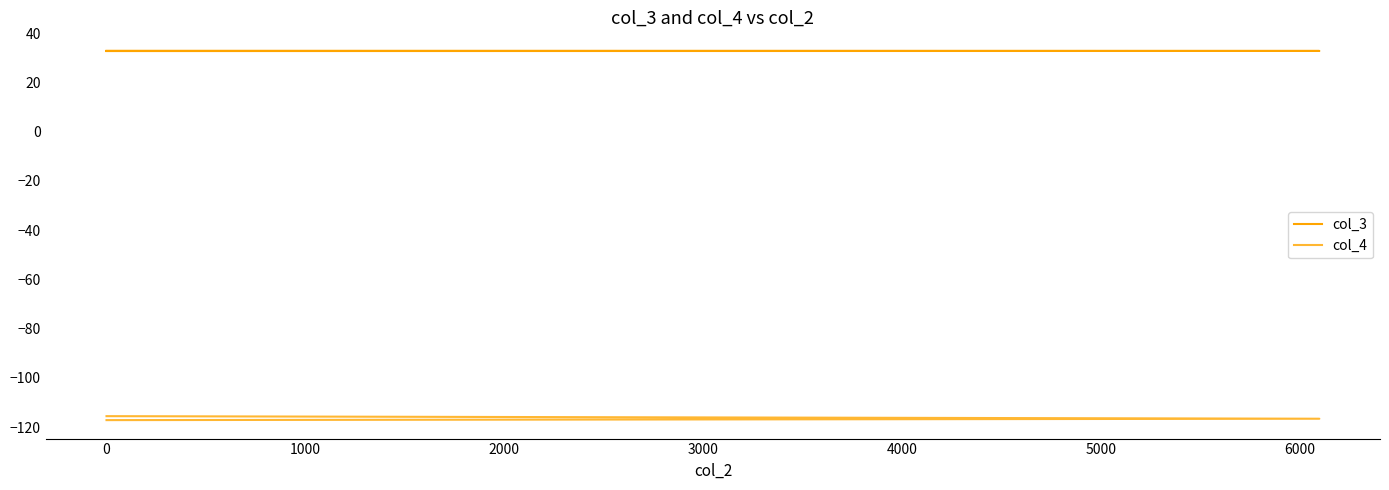

What is the sum of the col_3 values at 1000 and 0?

65.5